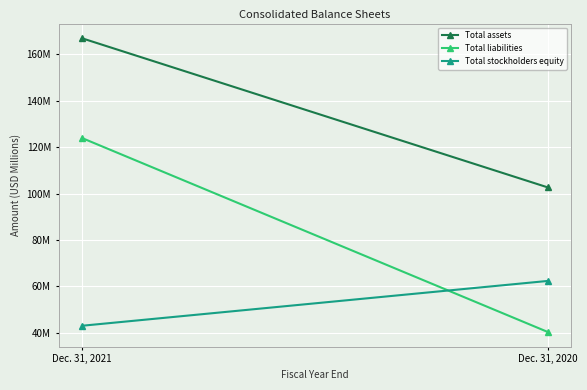

Which category has the highest value in the Total stockholders equity series?

Dec. 31, 2020